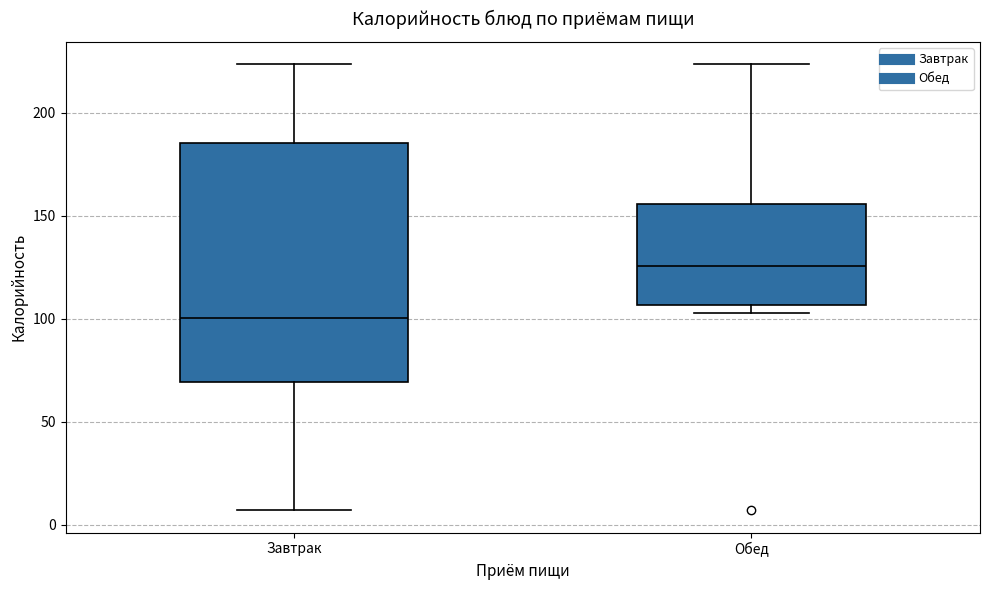

Which box has the lowest median line?

Завтрак